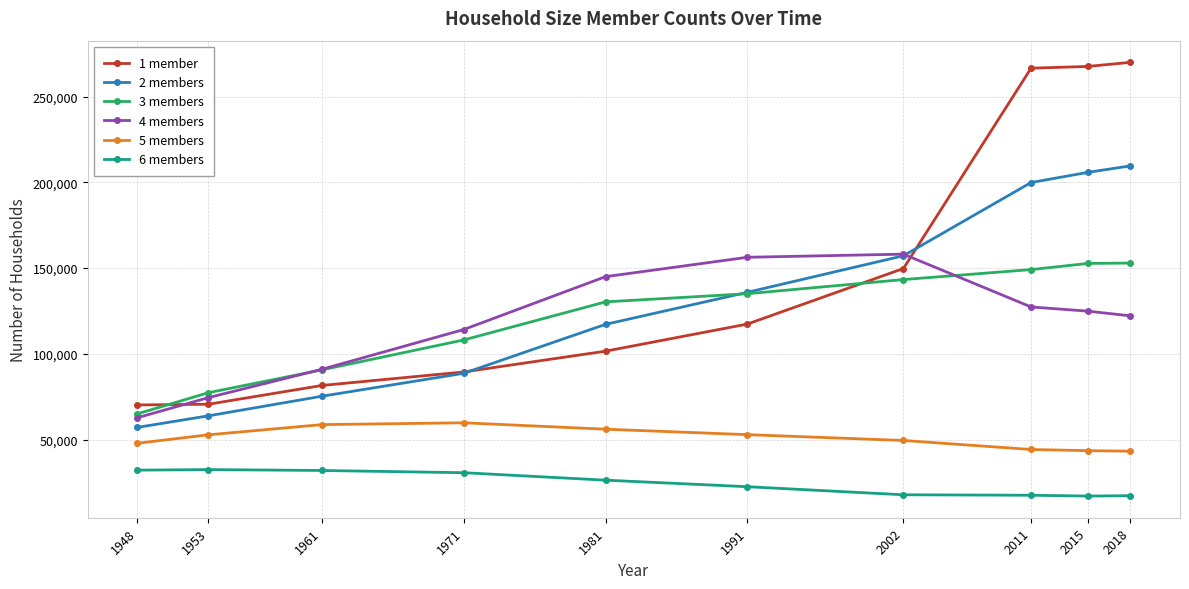

The value of 3 members at 1971 is 45305. True or false?

False